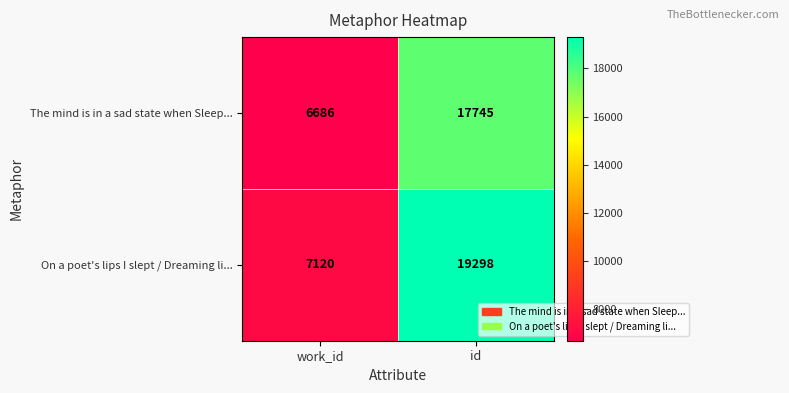

The The mind is in a sad state when Sleep... series shows 17745 at id. True or false?

True